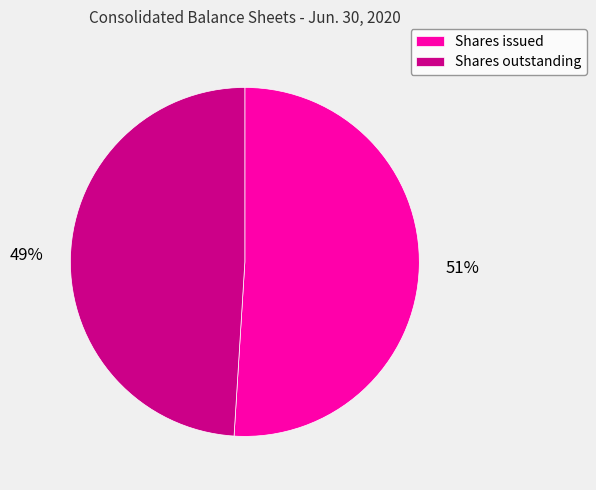

What percentage is the Shares outstanding slice, to the nearest percent?

49%